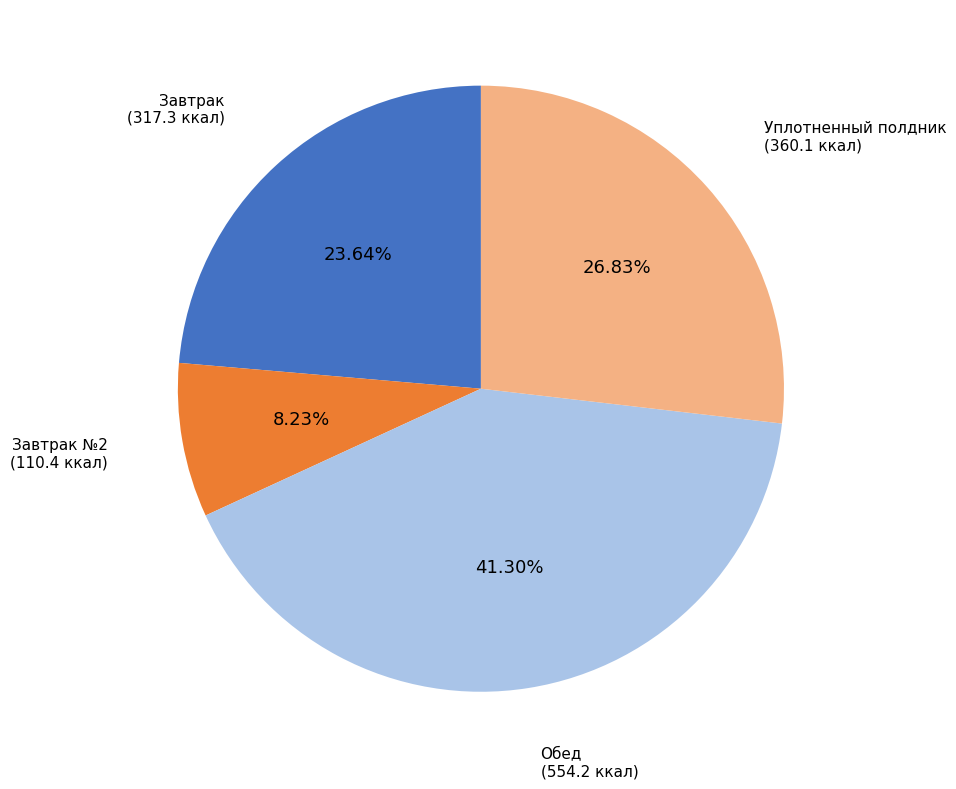

Is there a majority slice in this chart?

No